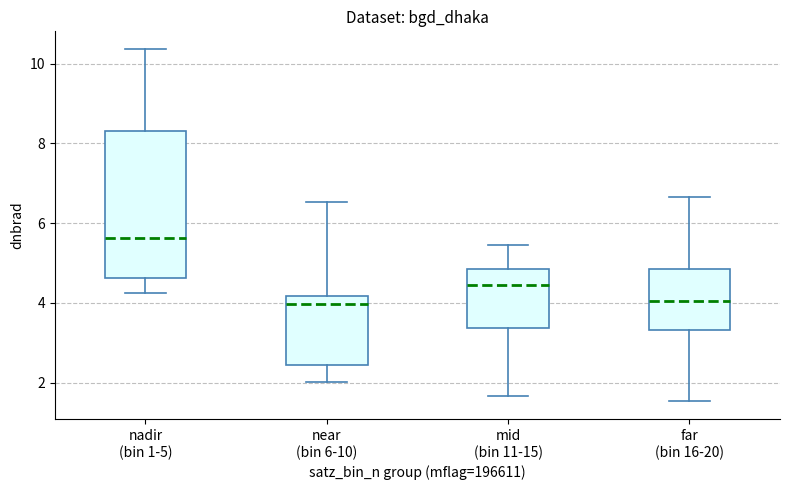

Which box is the tallest, from its lower edge to its upper edge?

nadir (bin 1-5)